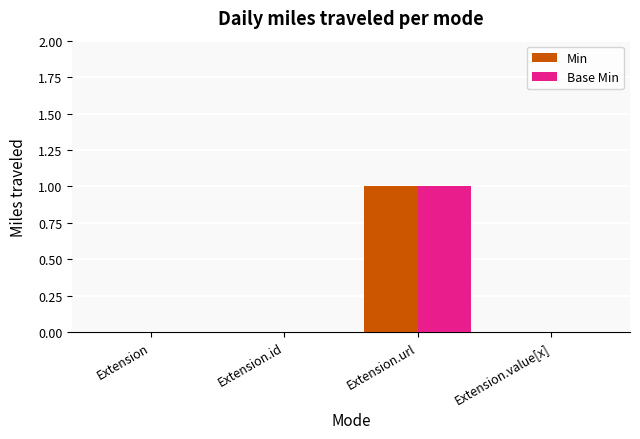

The value of Min at Extension.value[x] is 0. True or false?

True